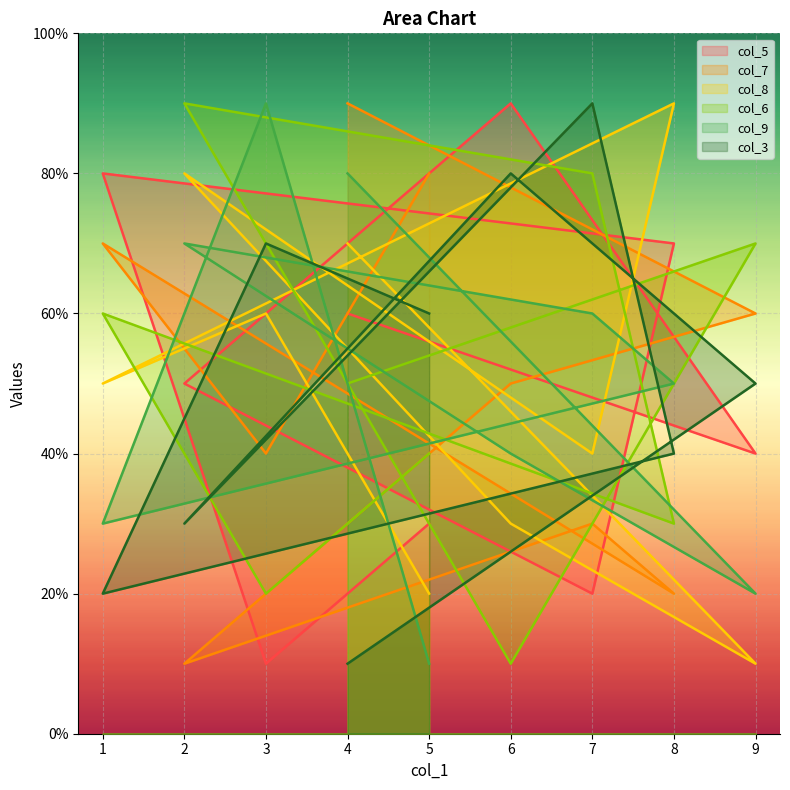

How many data points in col_5 are less than 5?

4